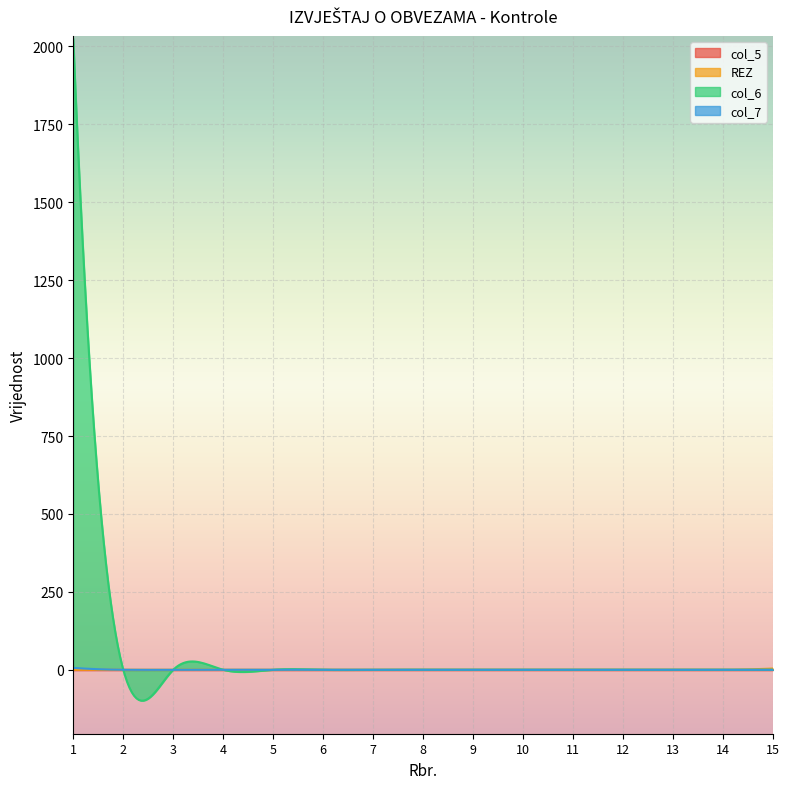

How many values in REZ are above zero?

1